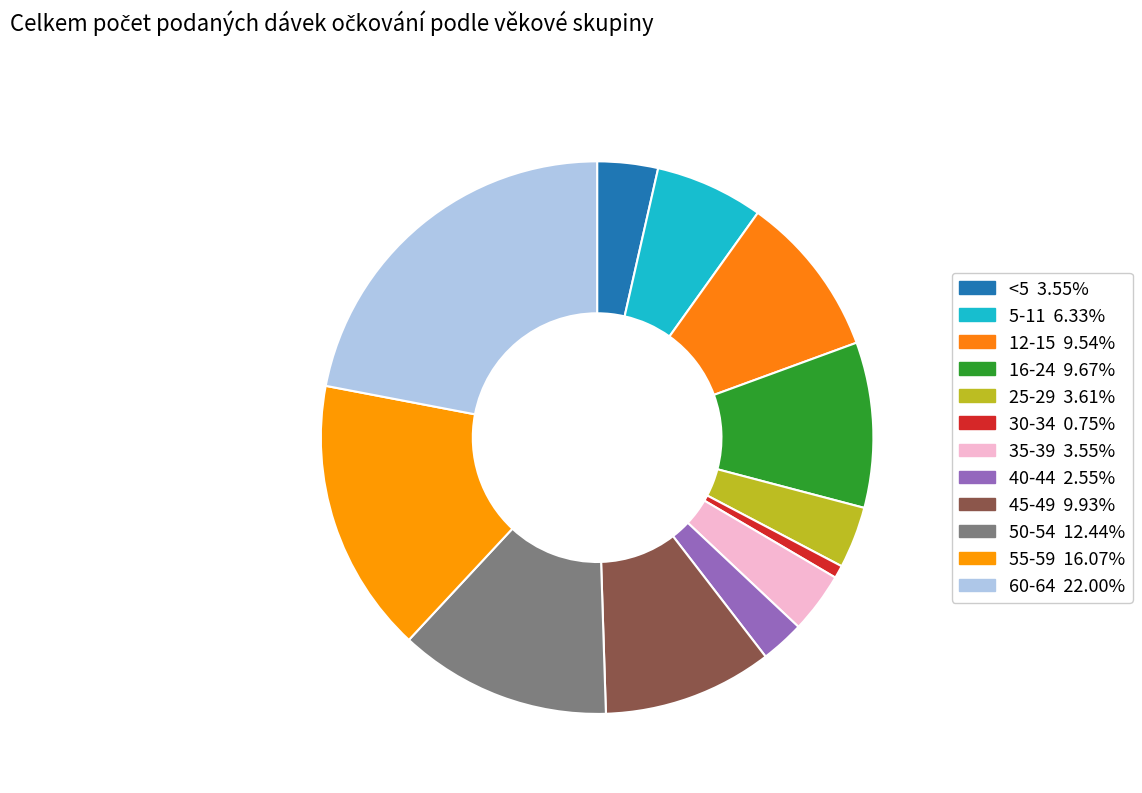

Which category has the smallest portion of the pie?

30-34